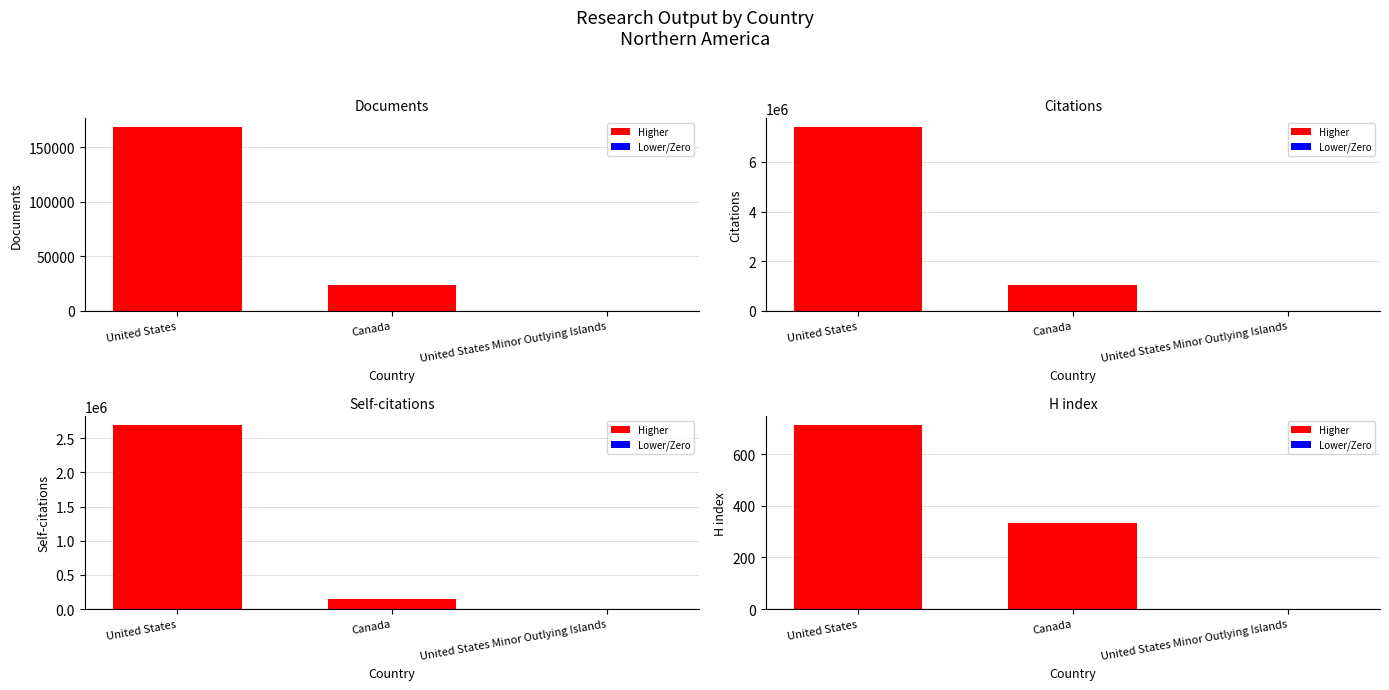

What is the difference between the highest and lowest values at United States Minor Outlying Islands?

32